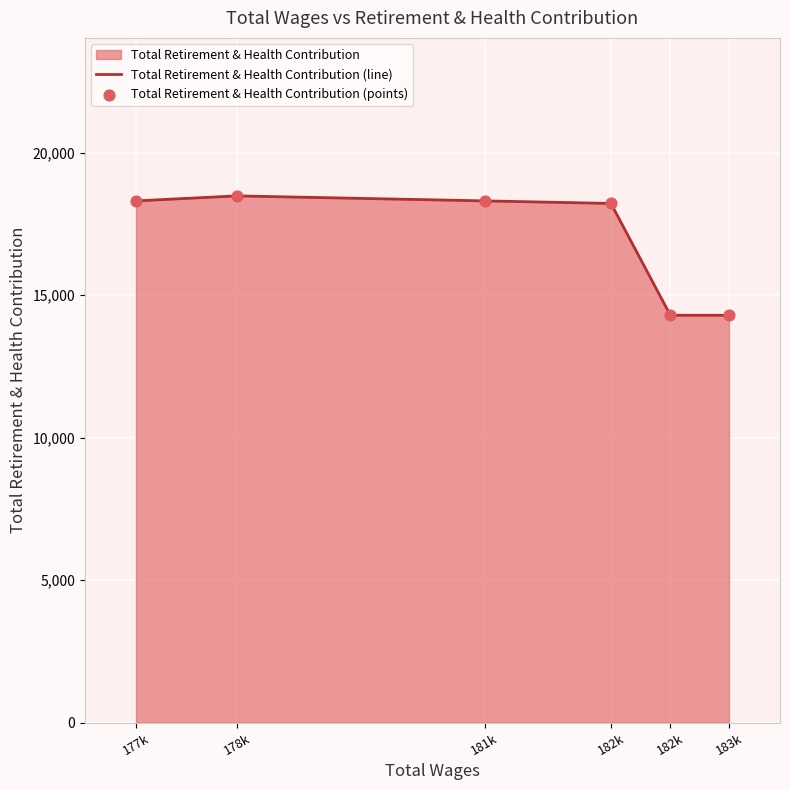

Which series has the widest spread of Y values?

Total Retirement & Health Contribution (line)